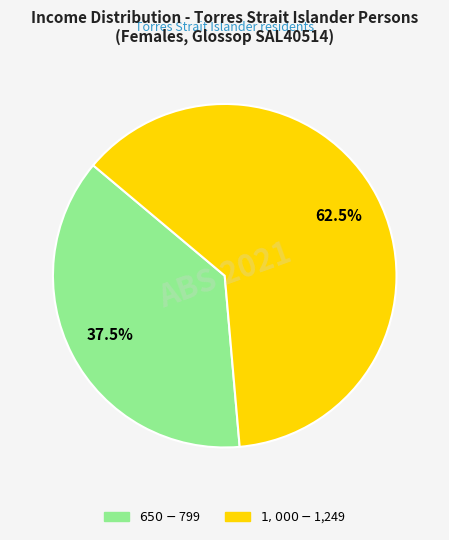

Is there a majority slice in this chart?

Yes